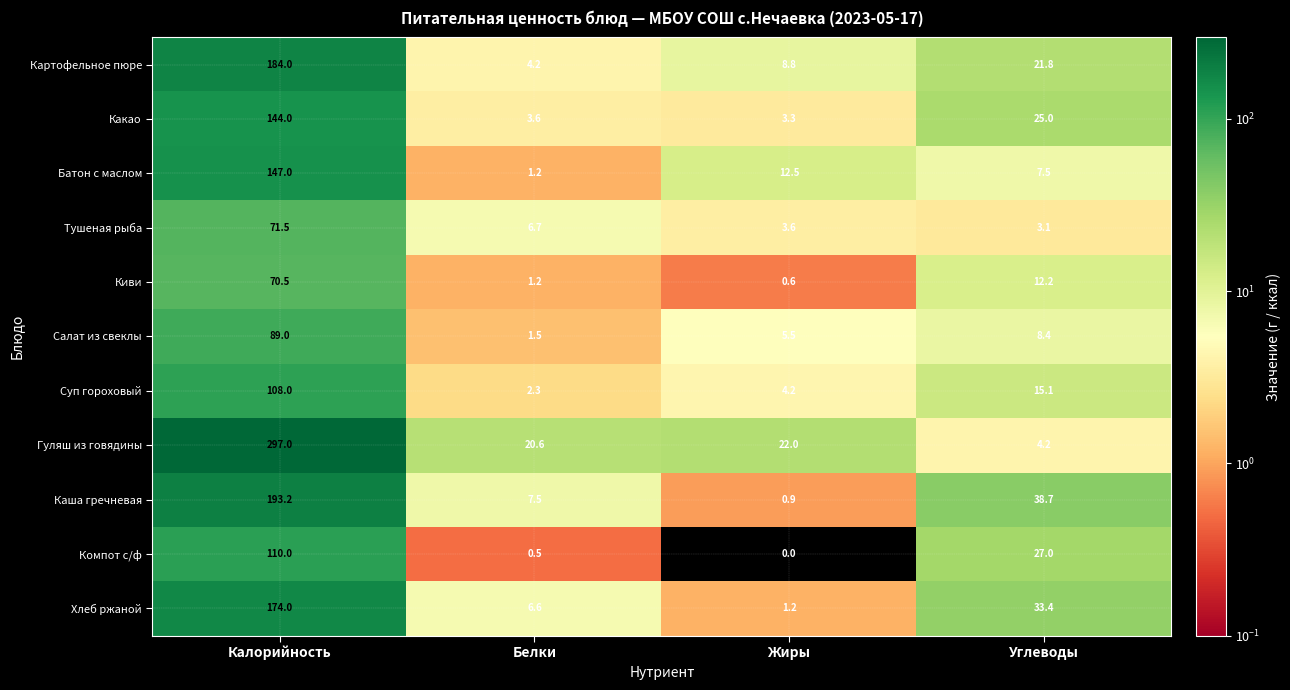

Which series has the widest spread of values?

Гуляш из говядины